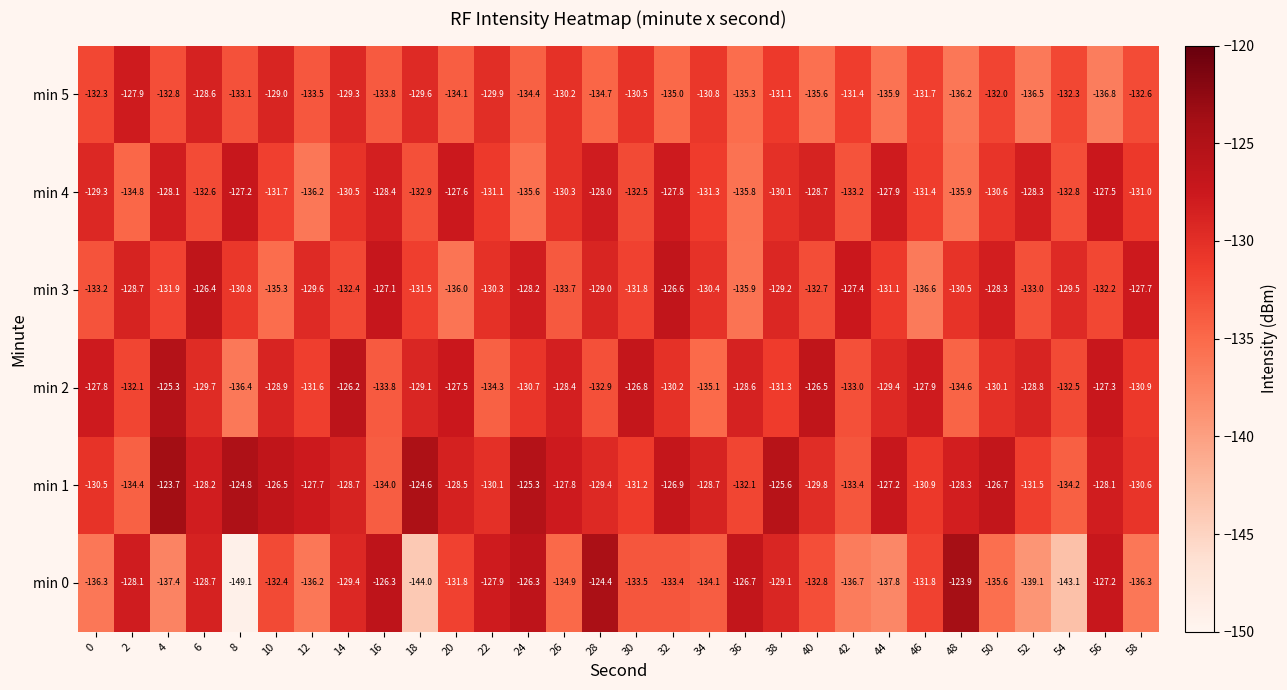

What is the approximate value of min 0 at 0?

-136.3